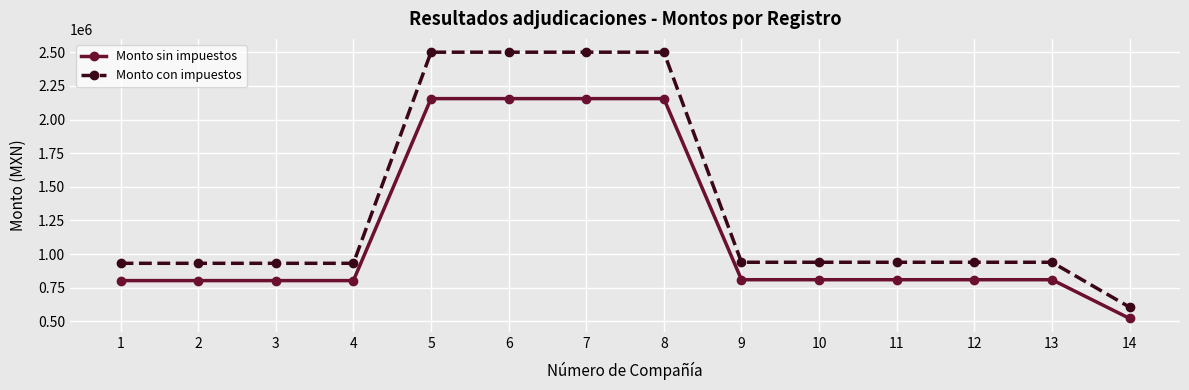

How many data points does each series have?

14